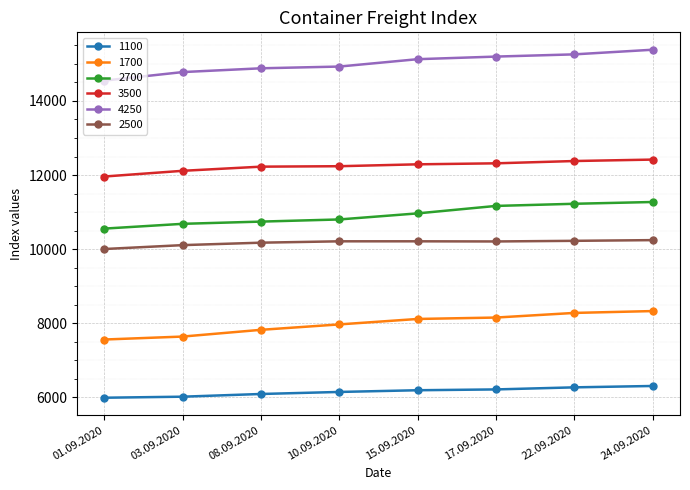

The value of 1700 at 01.09.2020 is 10689. True or false?

False